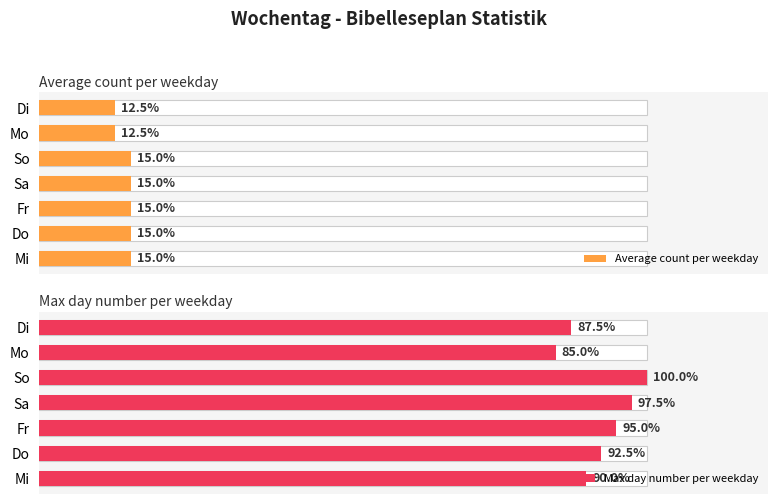

What is the value of the Max day number per weekday bar at the 7th from the left?

87.5